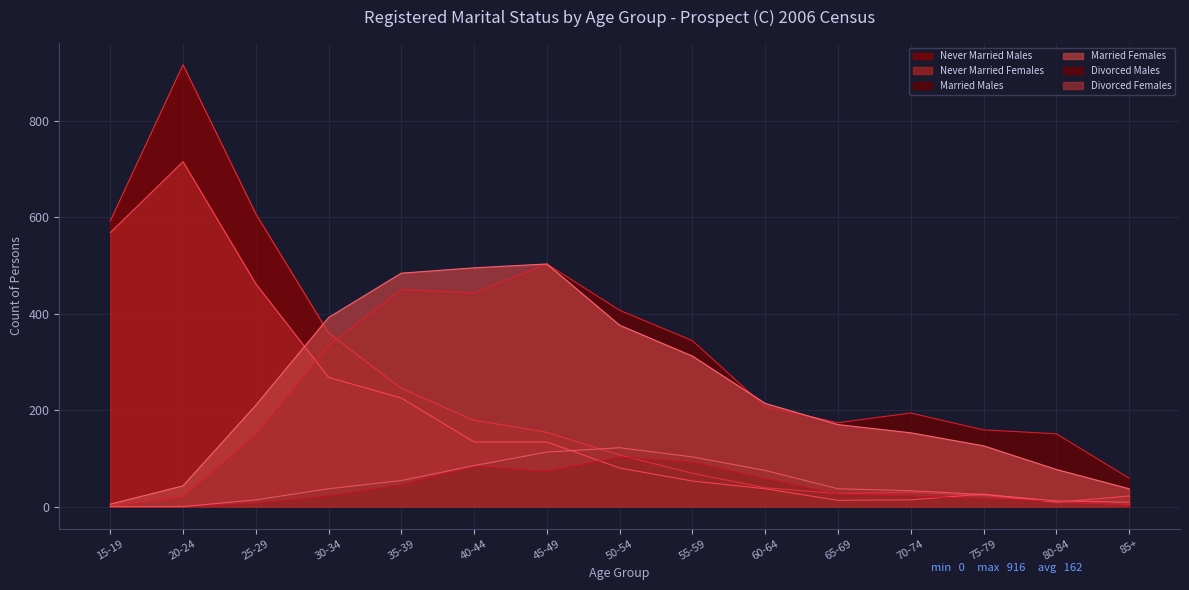

True or false: Married Females and Divorced Males intersect in this chart.

False